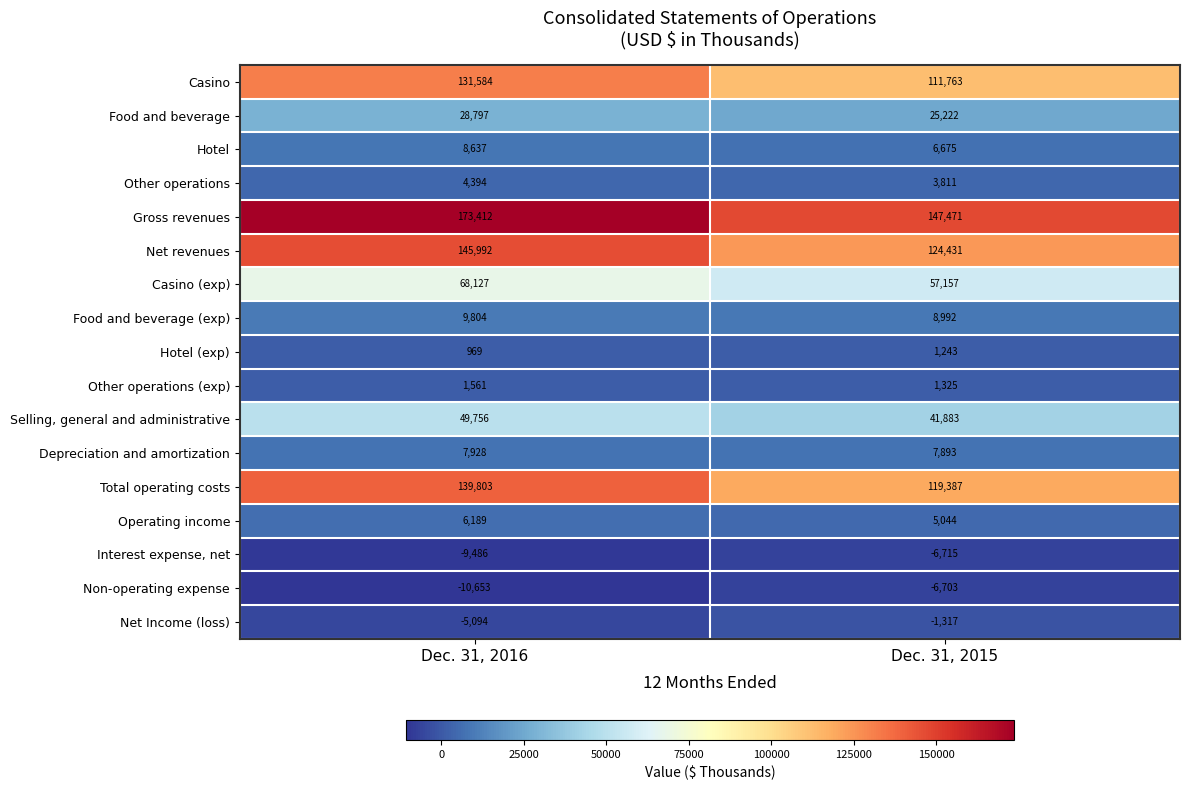

The value of Hotel (exp) at Dec. 31, 2015 is 1243. True or false?

True